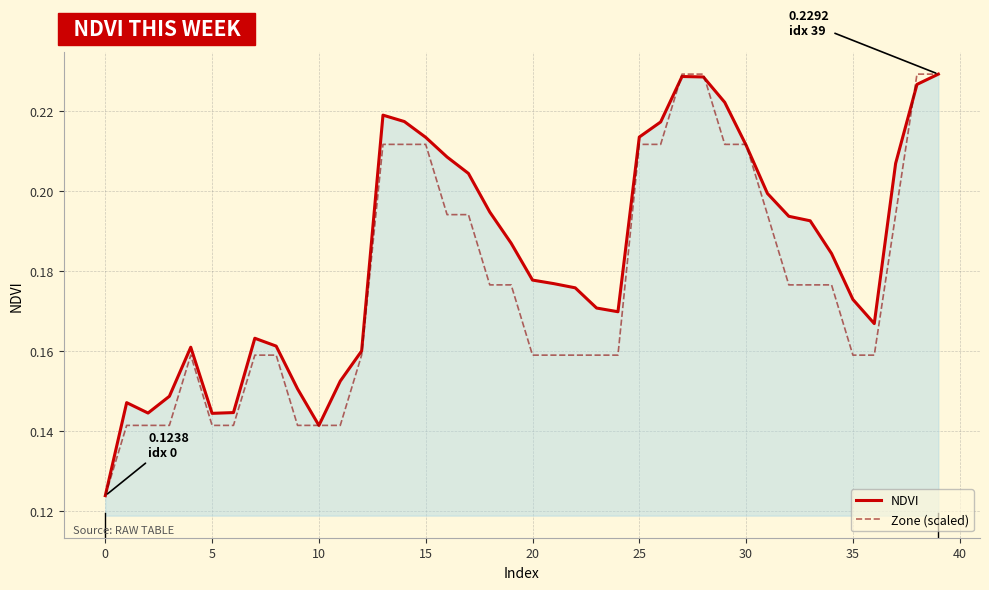

Does the chart have visible grid lines?

Yes